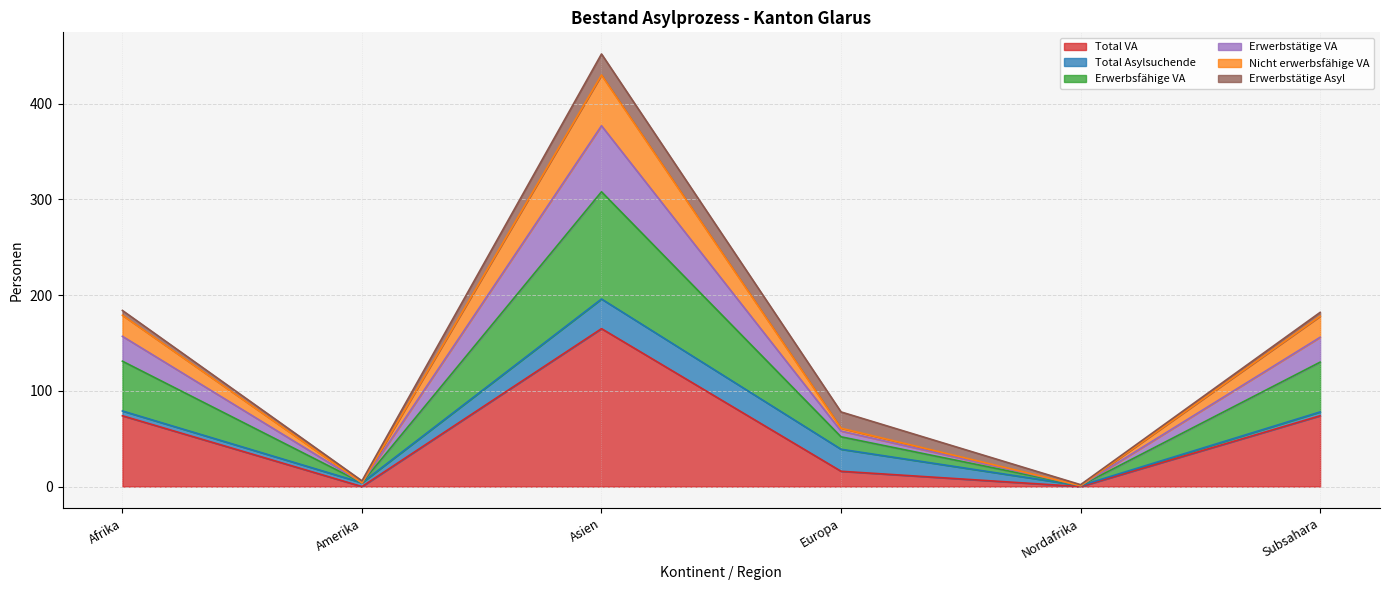

What position from the left is Nordafrika?

5